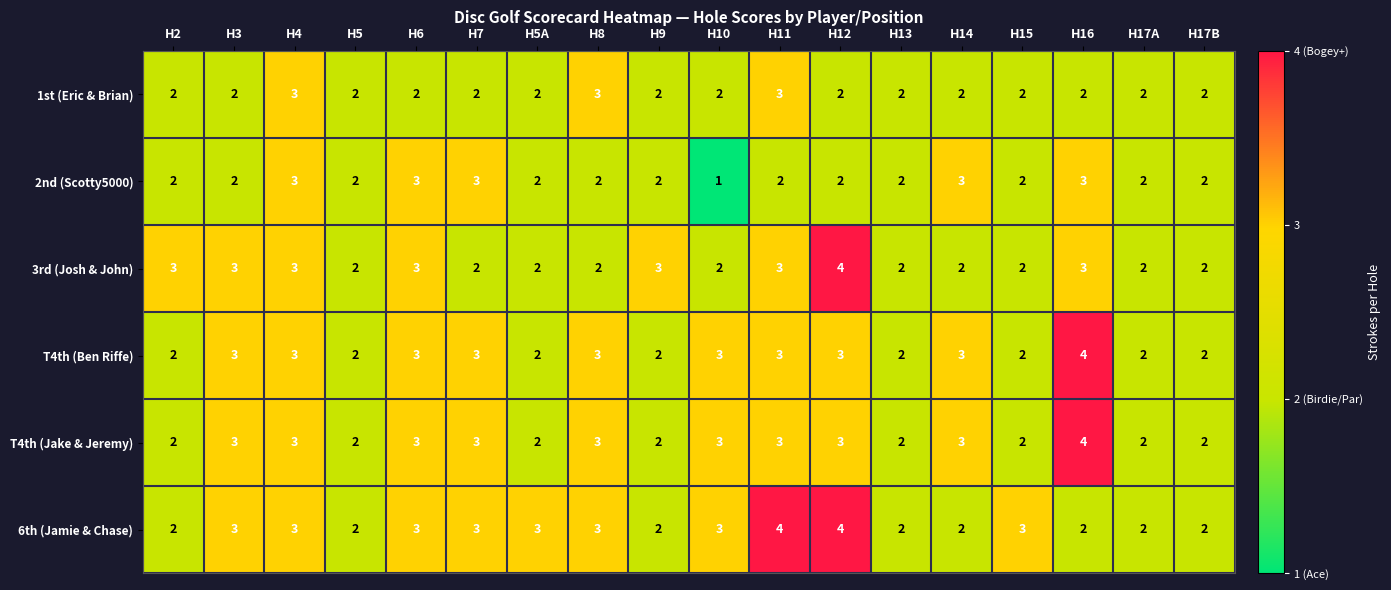

Read the 2nd (Scotty5000) value at H14.

3